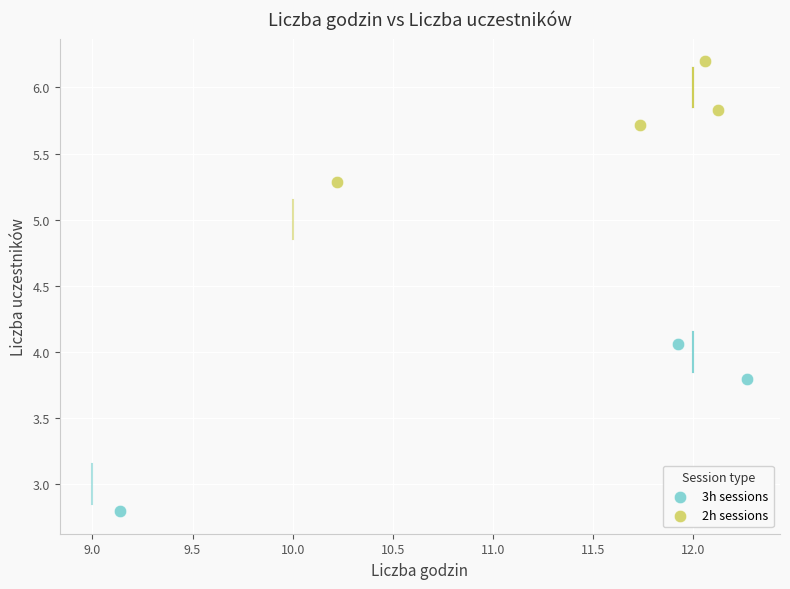

Which series has the largest Y range (max minus min)?

3h sessions